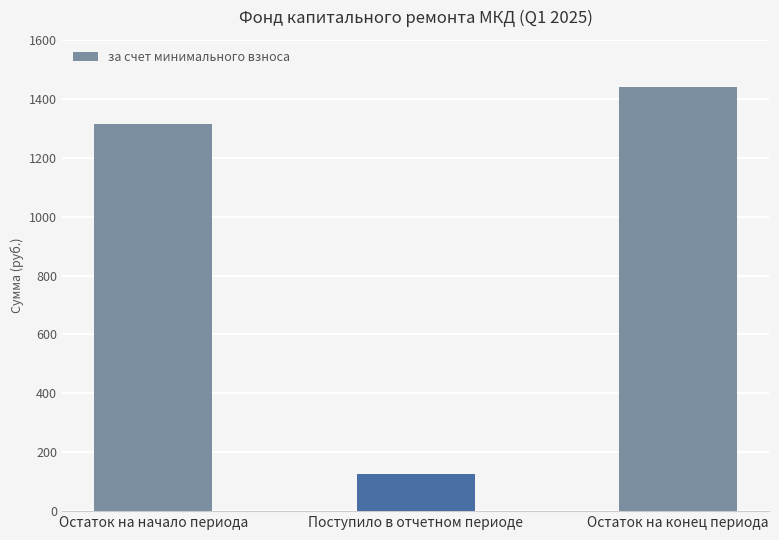

The value at Остаток на начало периода is 1312.8. True or false?

True